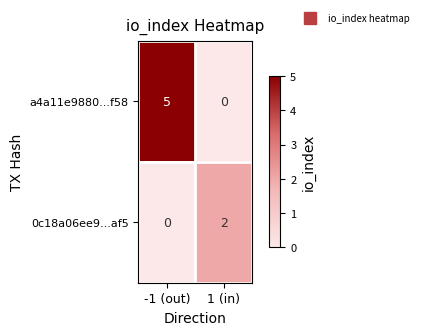

What is the greatest value displayed?

5